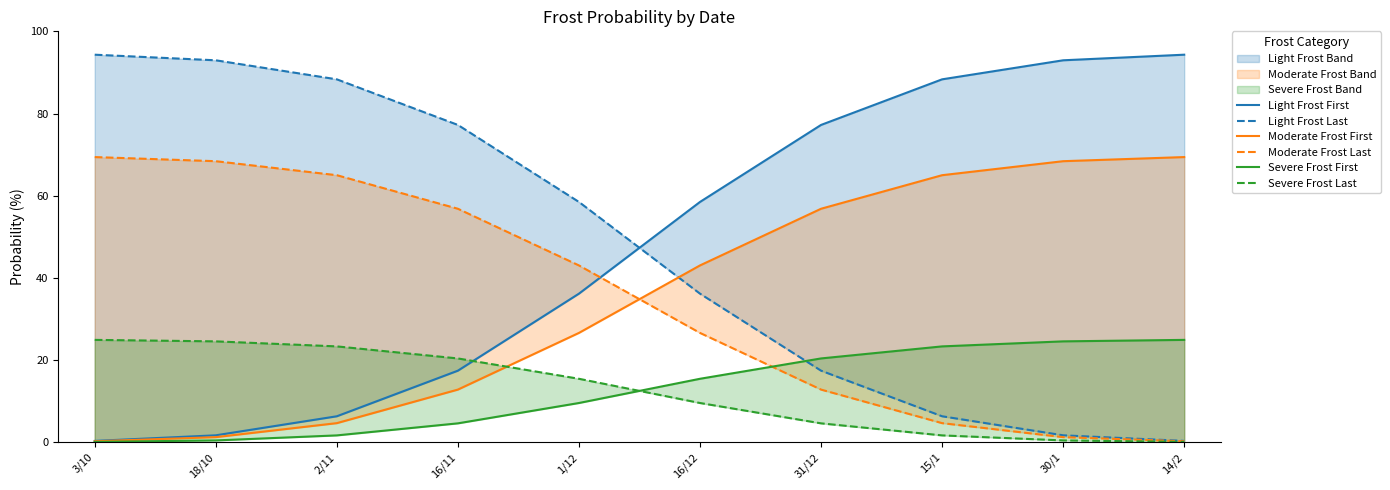

What is the difference between the maximum and minimum values in the Moderate Frost Last series?

69.2